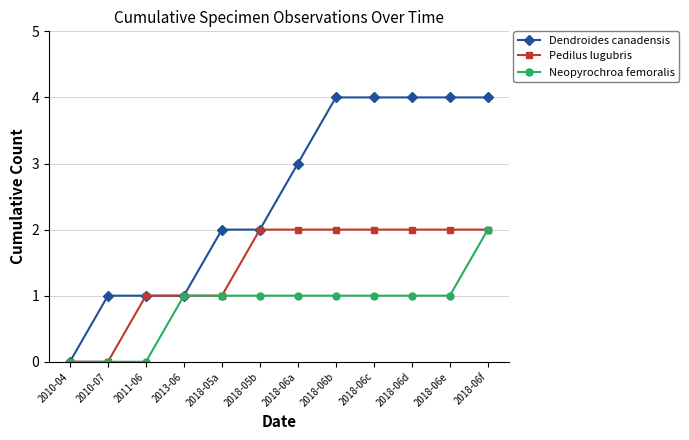

Is it true that Neopyrochroa femoralis equals 1 at 2018-06e?

True